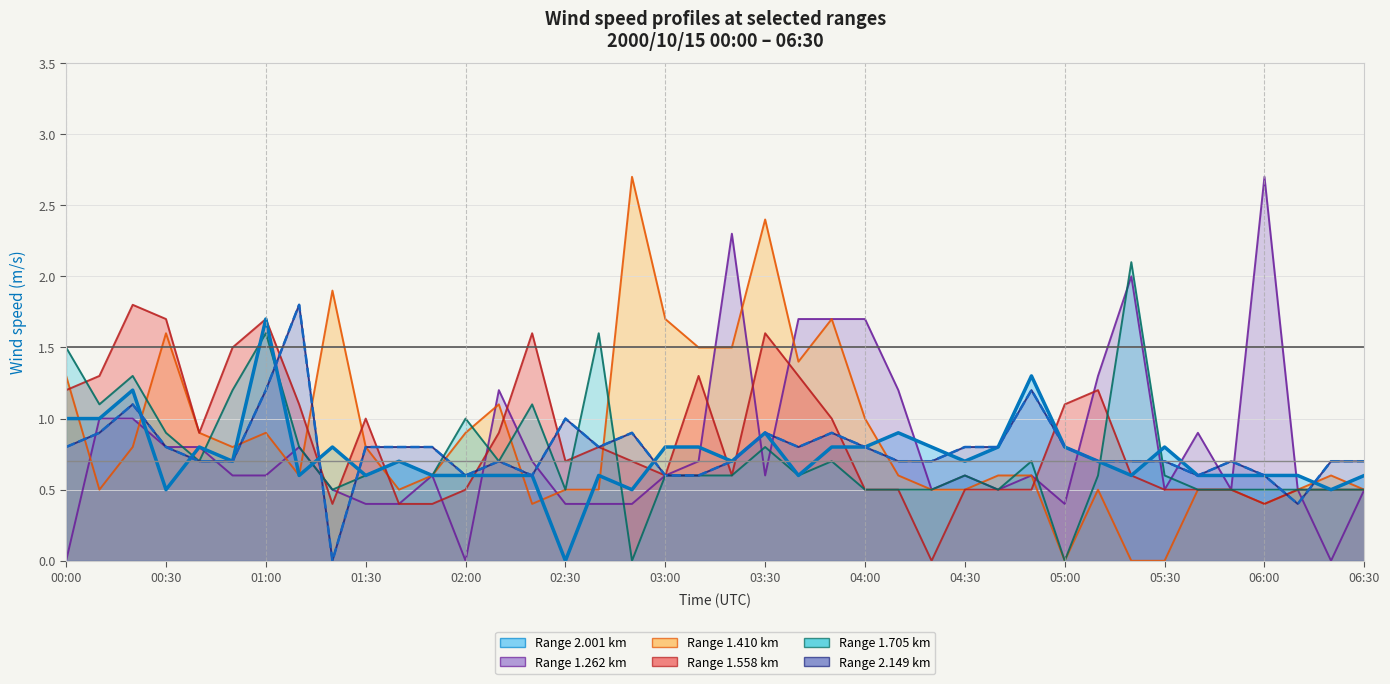

Does the chart have visible grid lines?

Yes